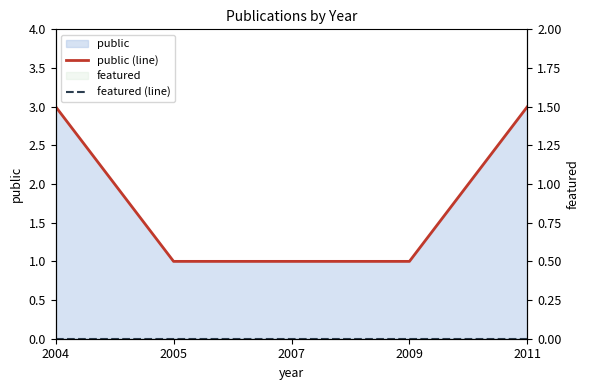

Rank the series by their average value, from lowest to highest.

featured (line), public (line)